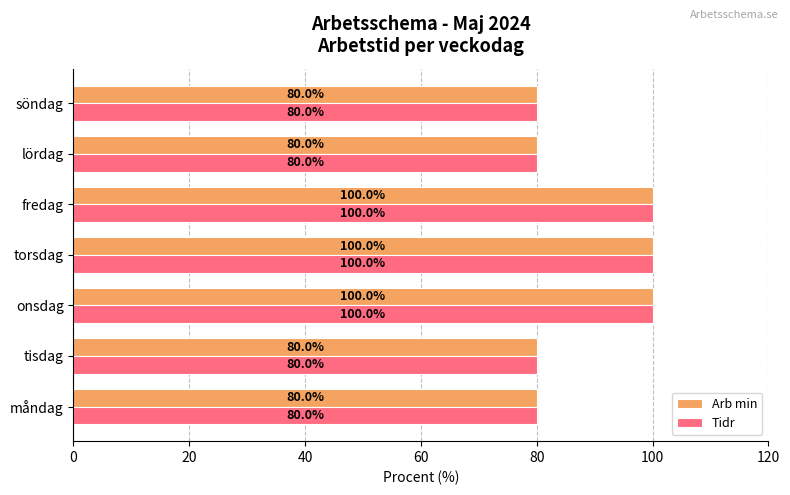

The Tidr series shows 48 at måndag. True or false?

False